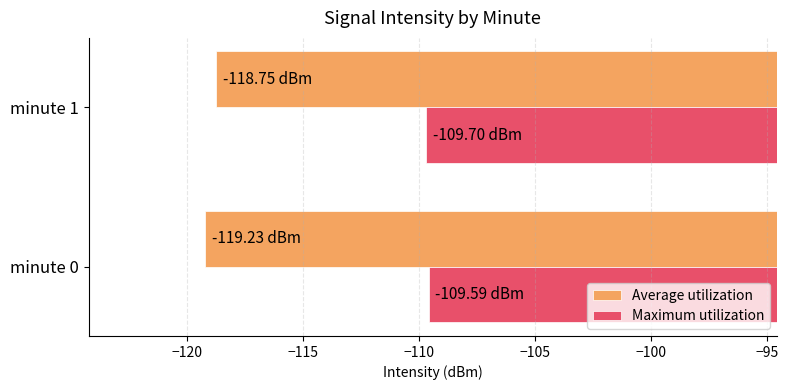

List the series in order of their peak value, lowest first.

Average utilization, Maximum utilization